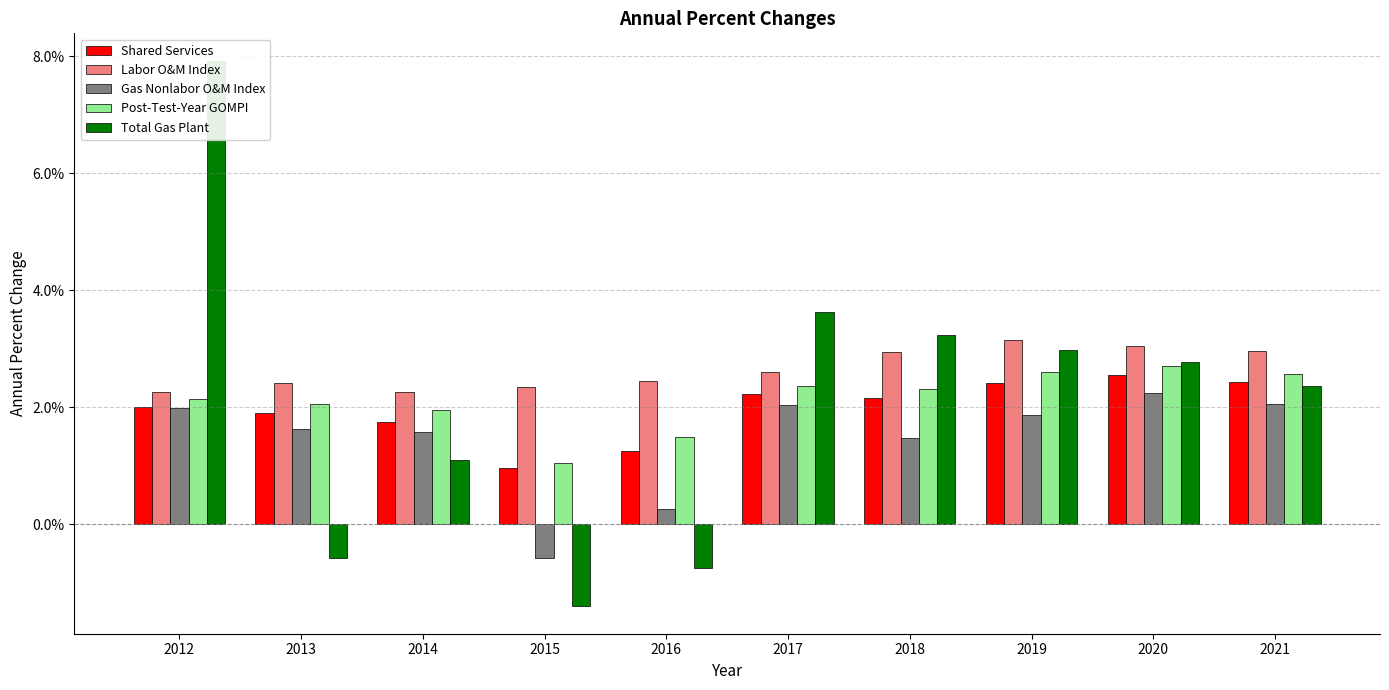

Which category has the lowest value in the Gas Nonlabor O&M Index series?

2015